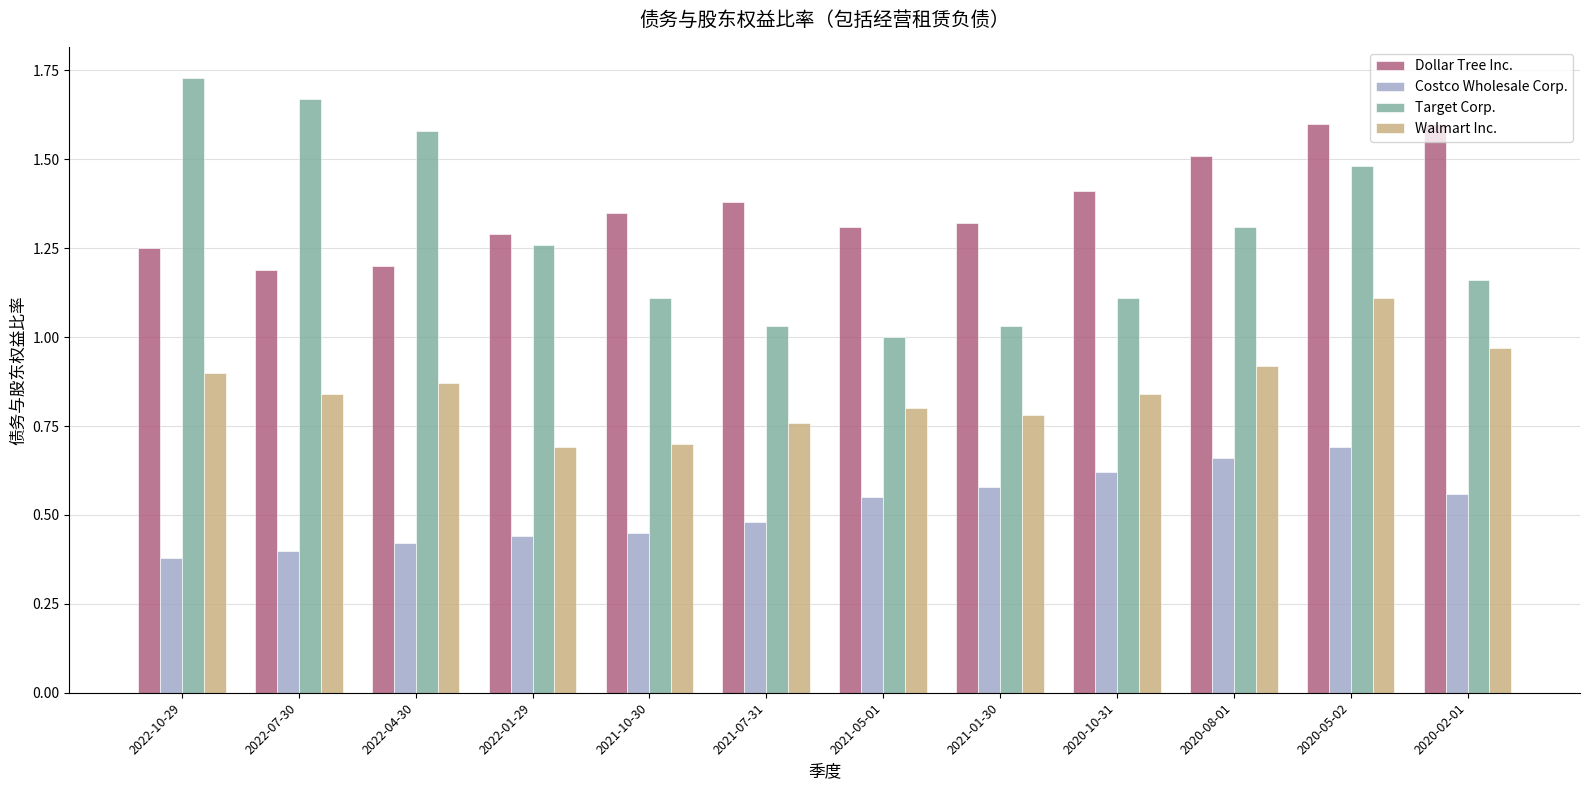

What are all the series names shown in the legend?

Dollar Tree Inc., Costco Wholesale Corp., Target Corp., Walmart Inc.